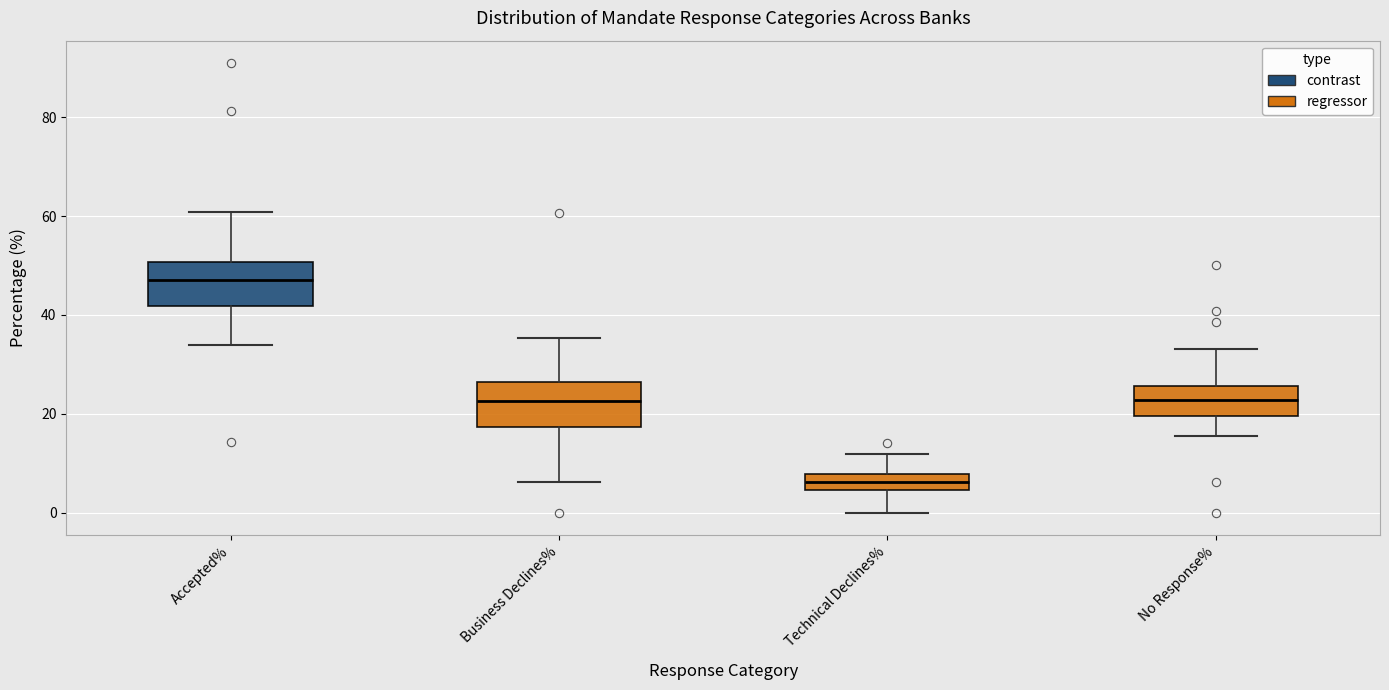

Reading left to right, read every box against the y-axis: the position of its median line, the range the box covers, and the ends of its whiskers. The values are not printed on the chart, so give them approximately, as read against the axis.

Accepted%: median 48, box 42 to 50, whiskers 34 to 60
Business Declines%: median 22, box 18 to 26, whiskers 6 to 36
Technical Declines%: median 6, box 4 to 8, whiskers 0 to 12
No Response%: median 22, box 20 to 26, whiskers 16 to 34